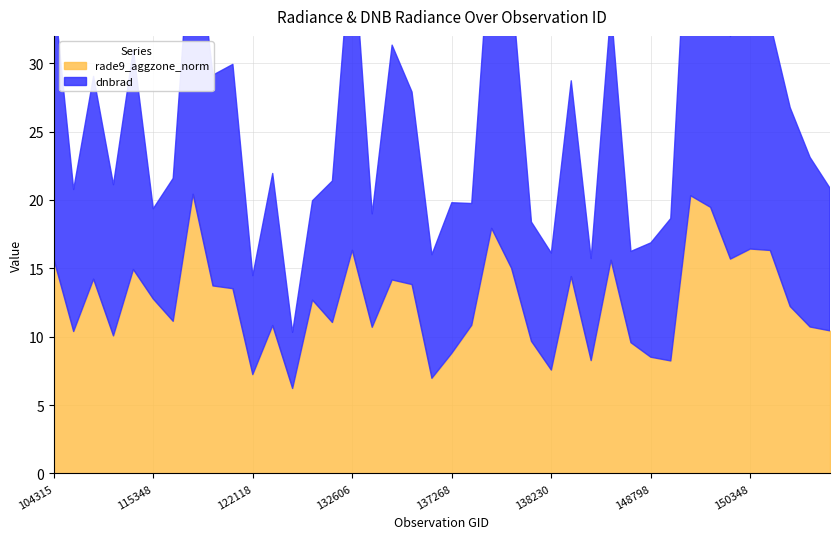

At which category does rade9_aggzone_norm reach its first local valley?

1